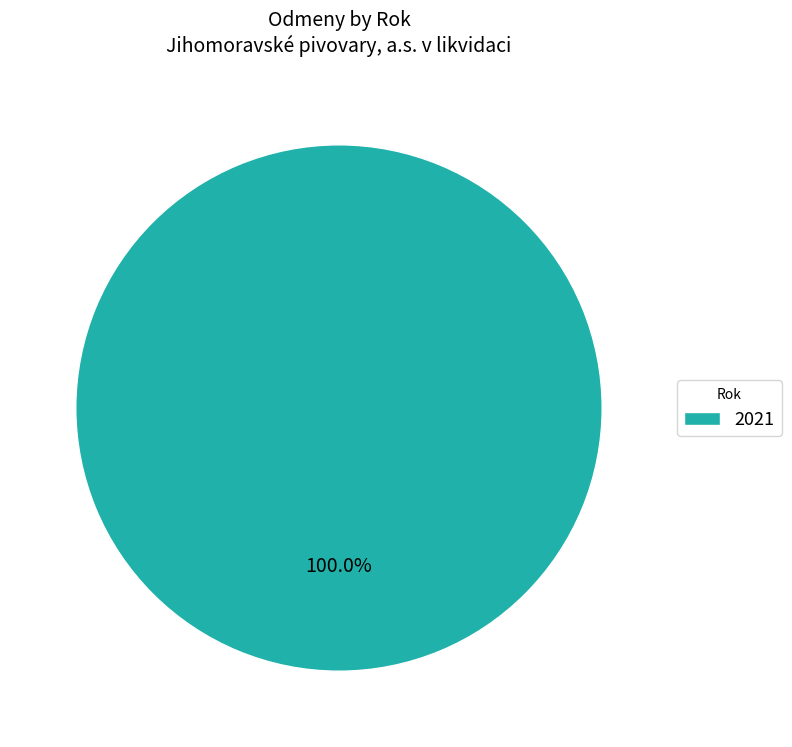

What is the majority slice?

2021